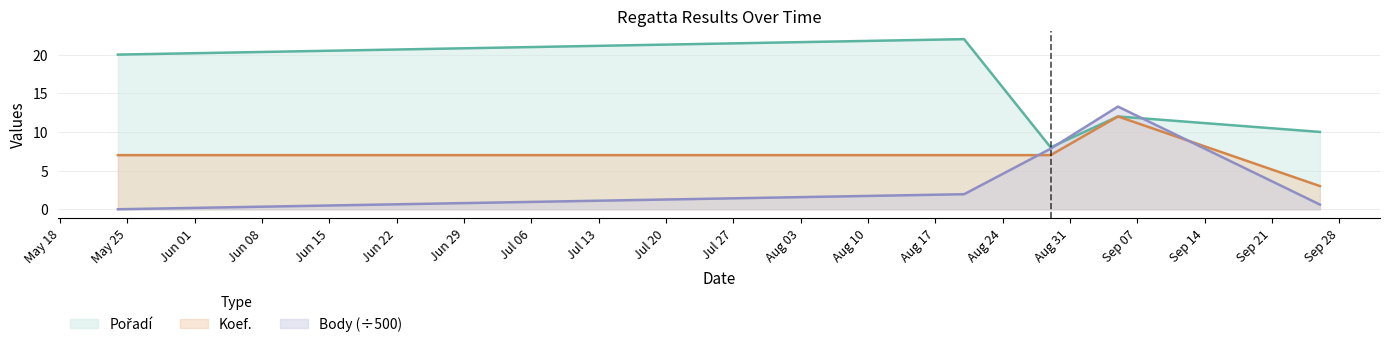

Which series has the largest range (max minus min)?

Pořadí